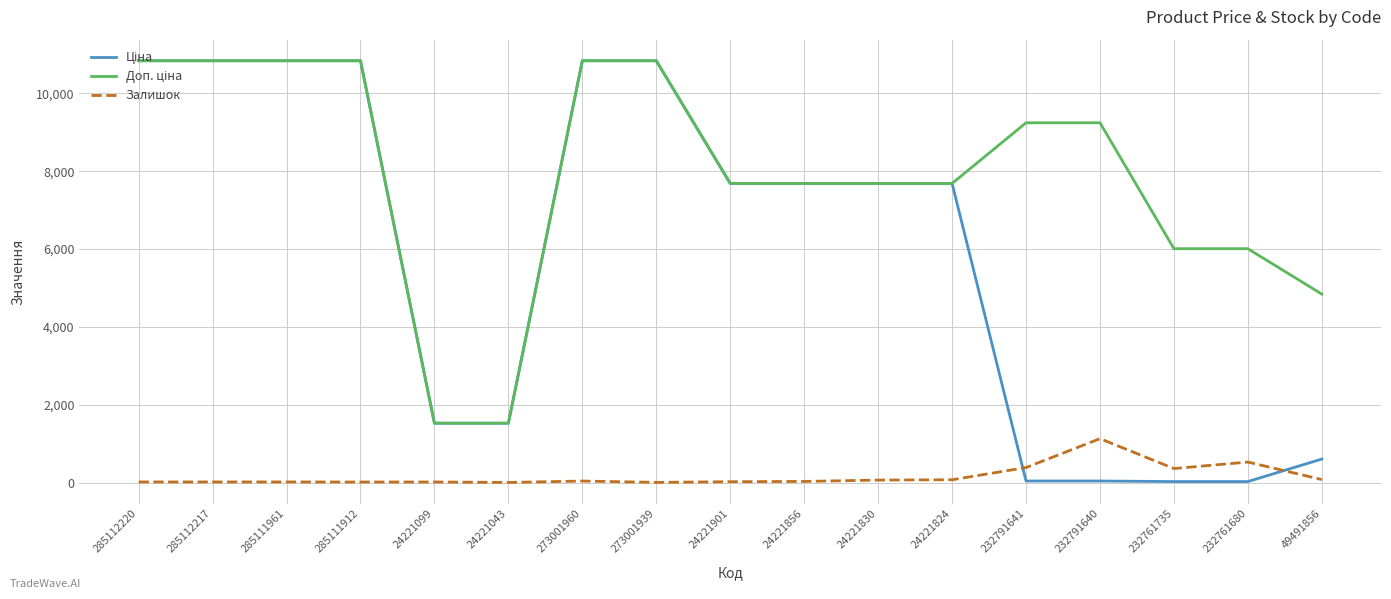

What is the difference between the highest and lowest values at 232791640?

9204.9